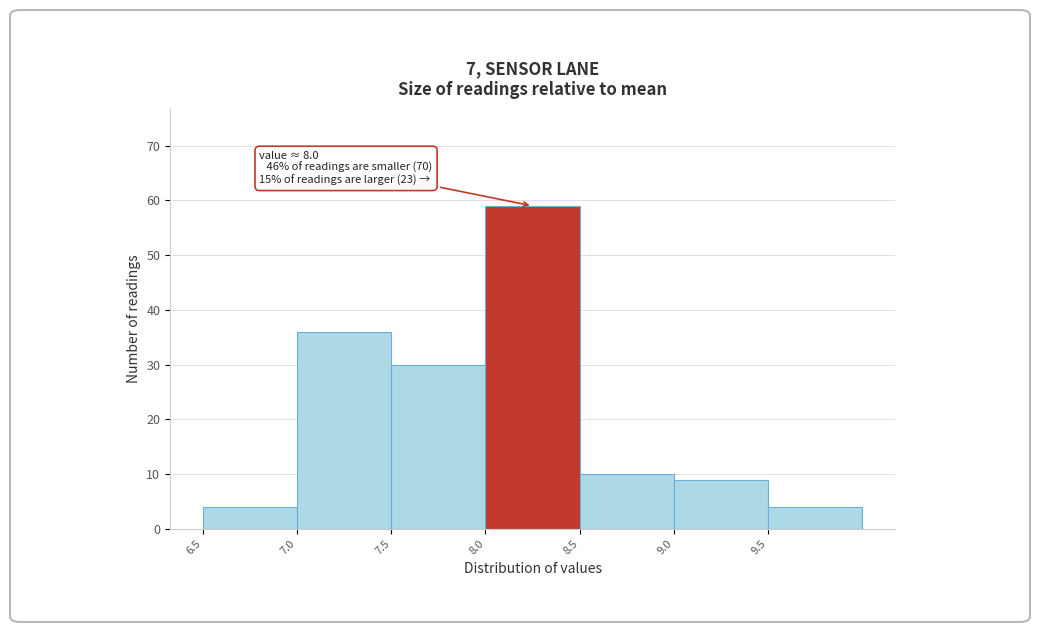

Which range on the x-axis has the tallest bar?

8.0 to 8.5